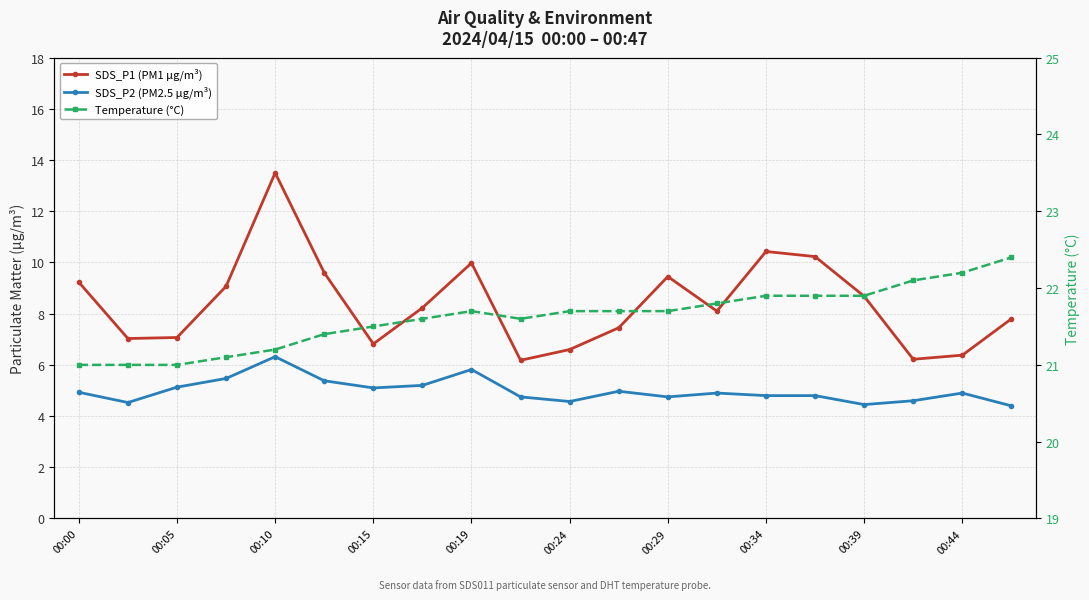

What is the average value of the SDS_P1 (PM1 µg/m³) series?

8.4